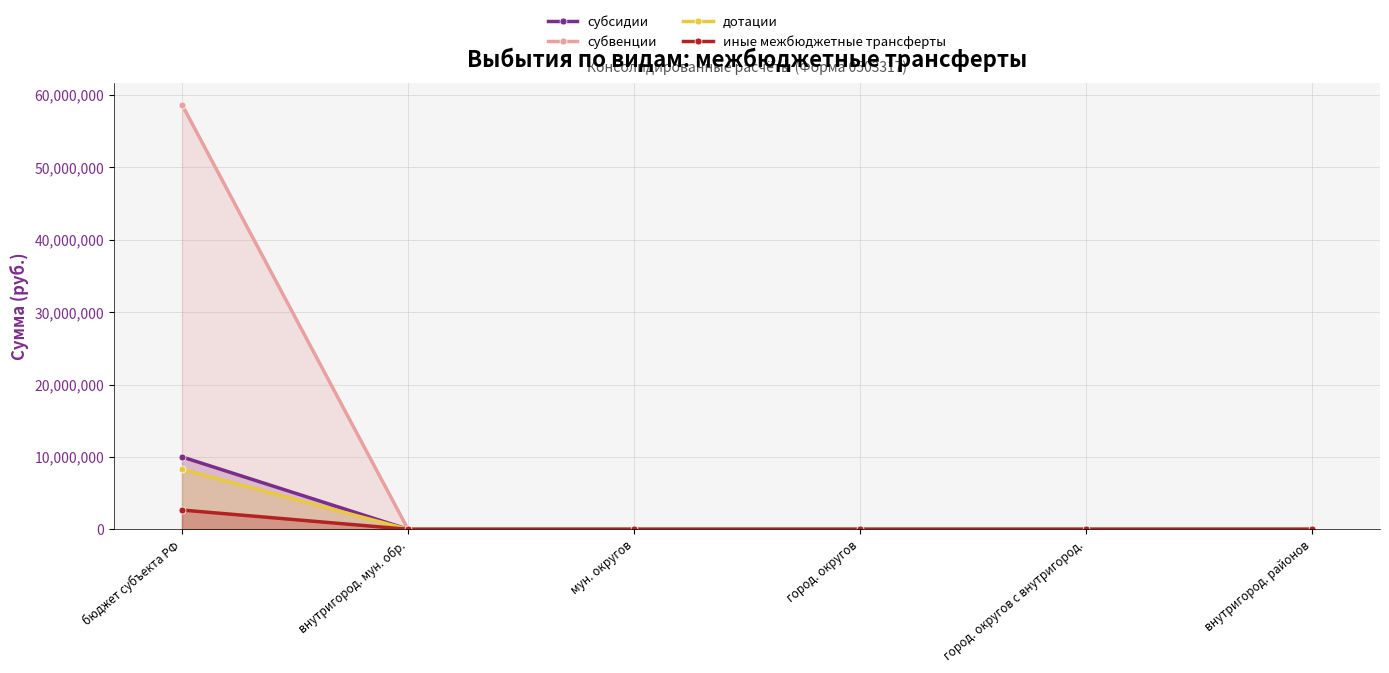

True or false: субвенции has more than 1 interior local peaks.

False